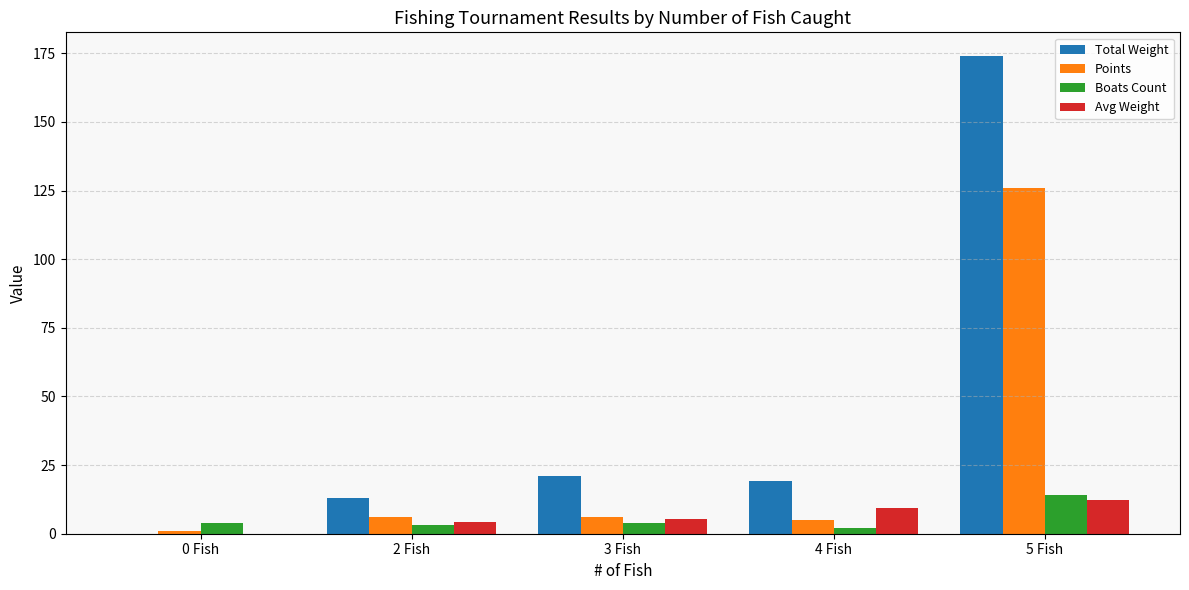

The value of Avg Weight at 0 Fish is 0.0. True or false?

True